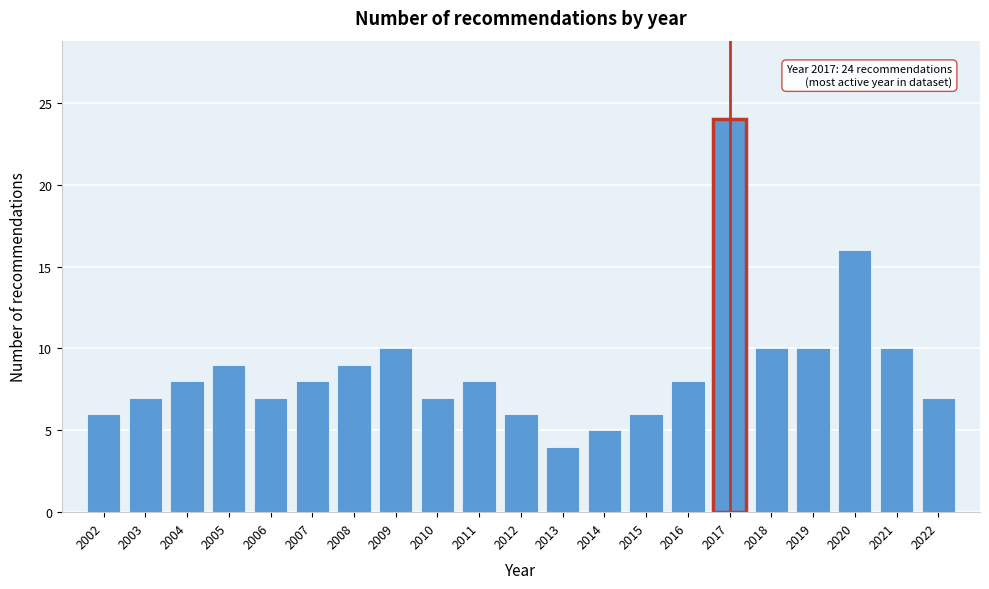

Reading left to right, list all the values displayed in this chart.

6	7	8	9	7	8	9	10	7	8	6	4	5	6	8	24	10	10	16	10	7